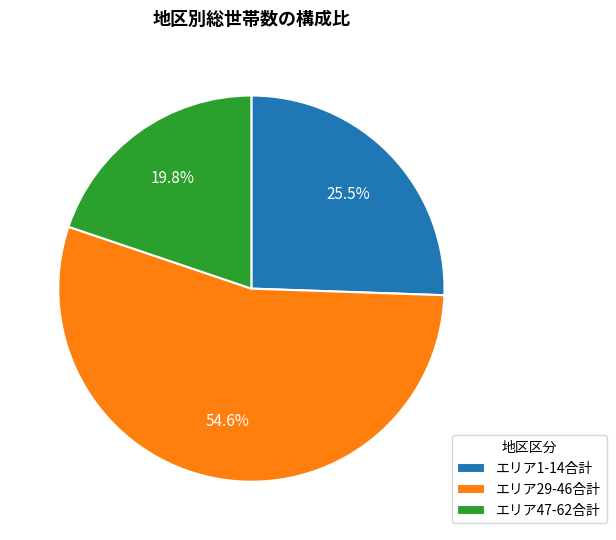

Count the number of slices in the pie.

3